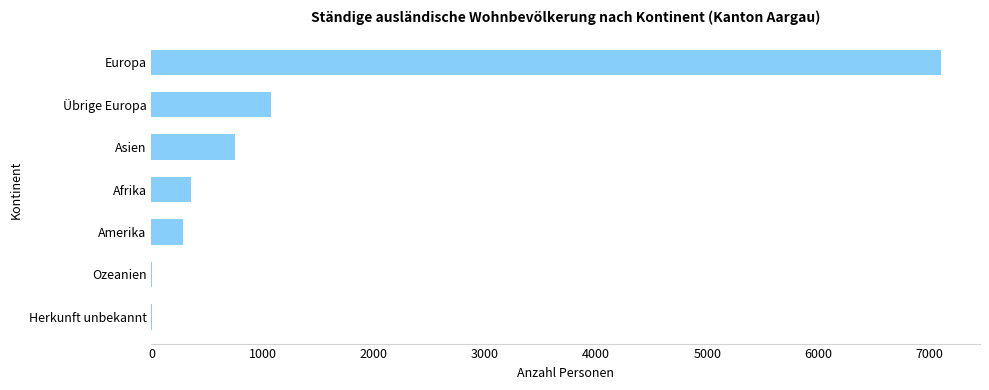

Approximately how many times larger is the value at Amerika compared to Afrika?

0.8